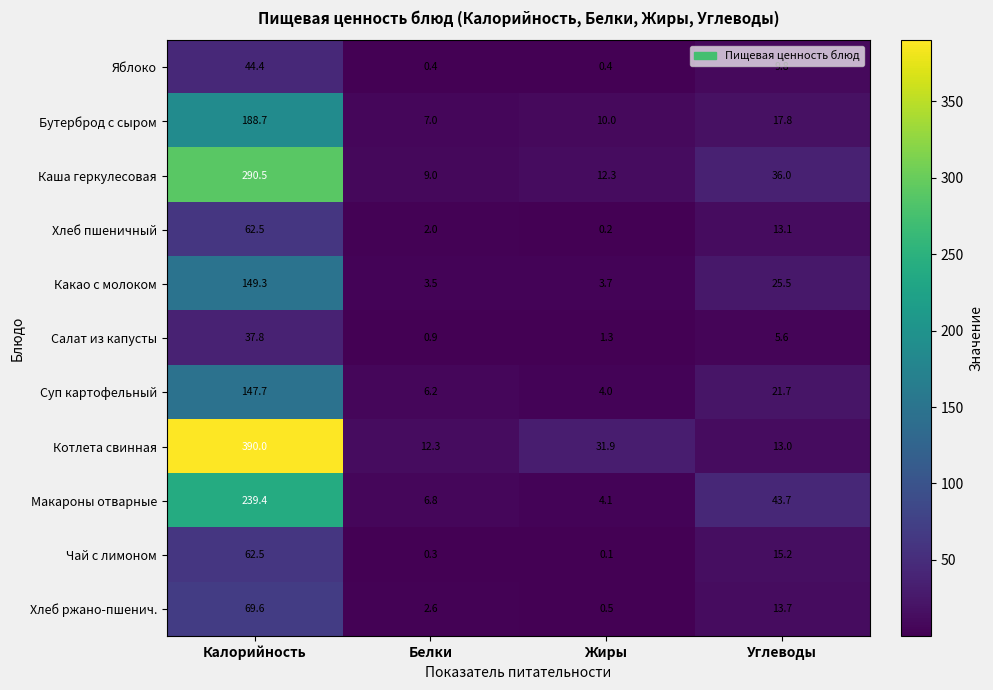

What is the difference between the Каша геркулесовая values at Белки and Калорийность?

281.5